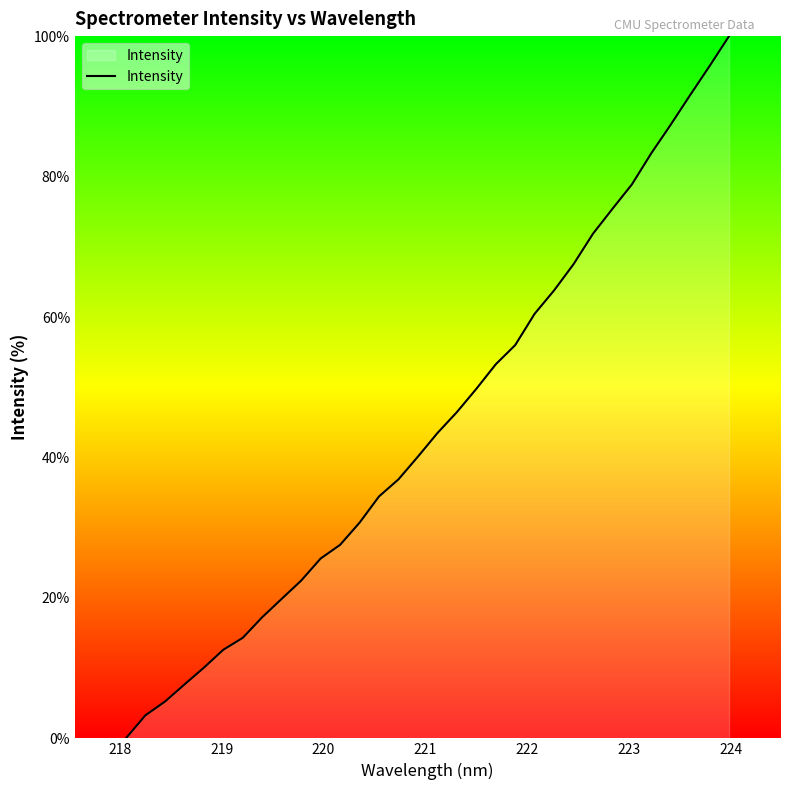

How many lines are shown in the chart?

1